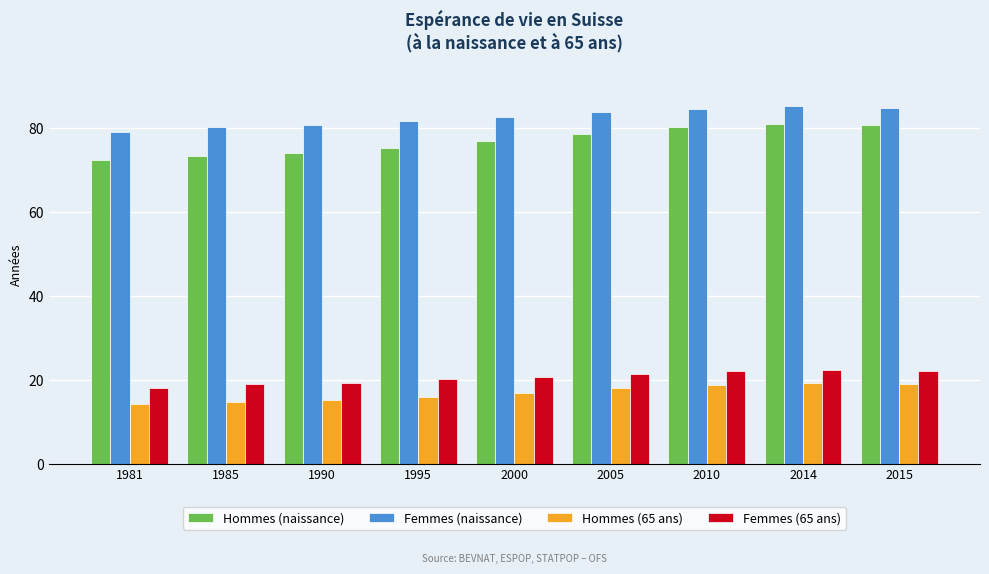

What is the value of the Femmes (naissance) bar at the 5th from the left?

82.6